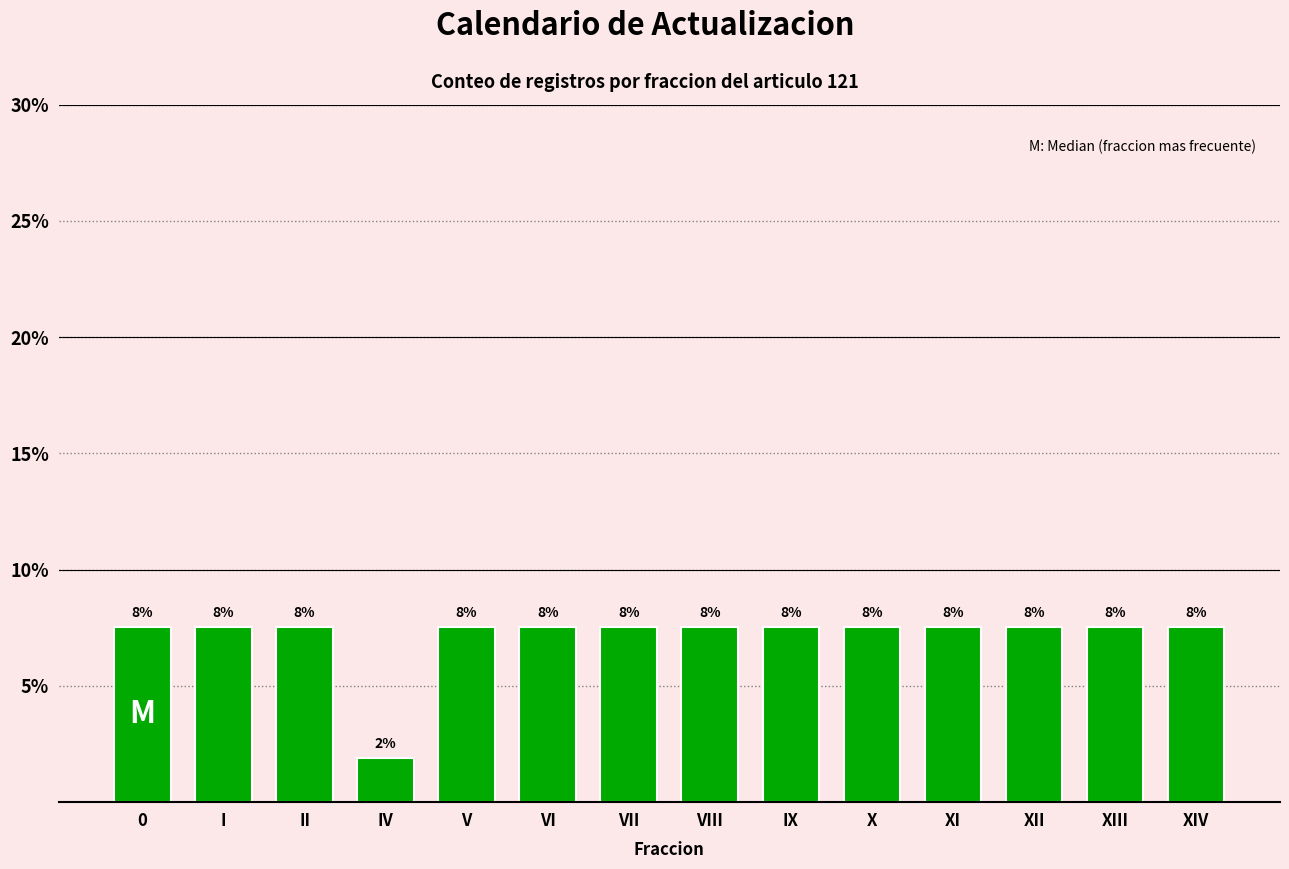

Does the chart contain any negative values?

No